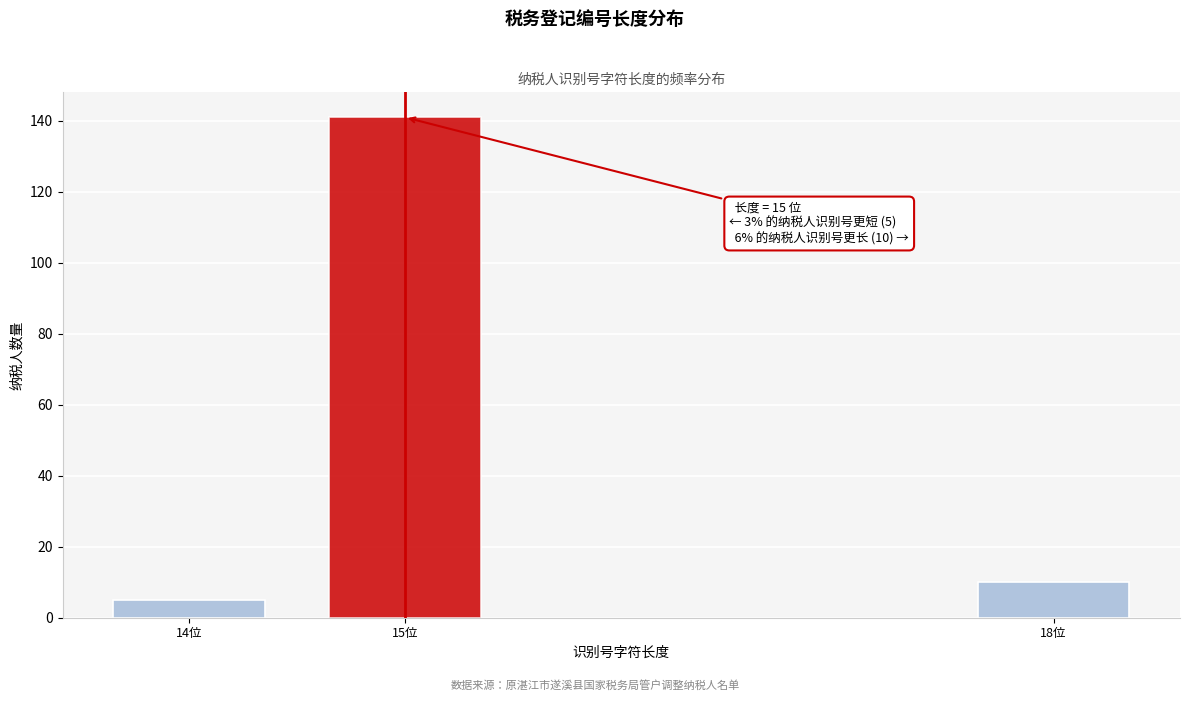

Reading left to right, transcribe all the data shown in this chart.

14位=5	15位=141	18位=10